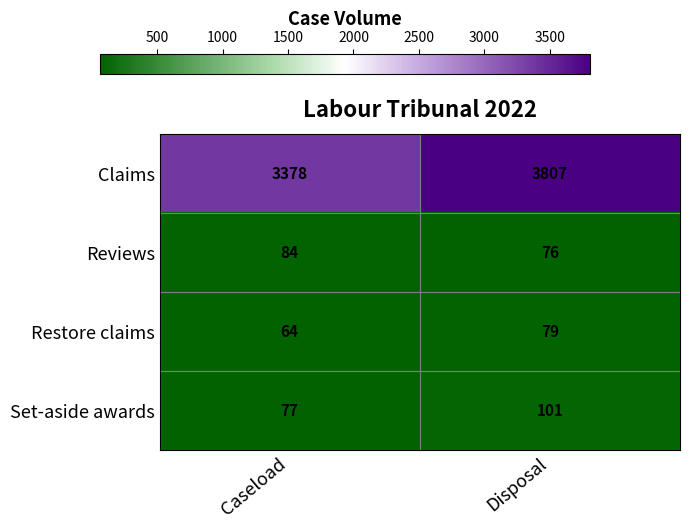

Reading right to left, what are all the values shown in this chart?

Claims: Disposal=3807	Caseload=3378
Reviews: Disposal=76	Caseload=84
Restore claims: Disposal=79	Caseload=64
Set-aside awards: Disposal=101	Caseload=77